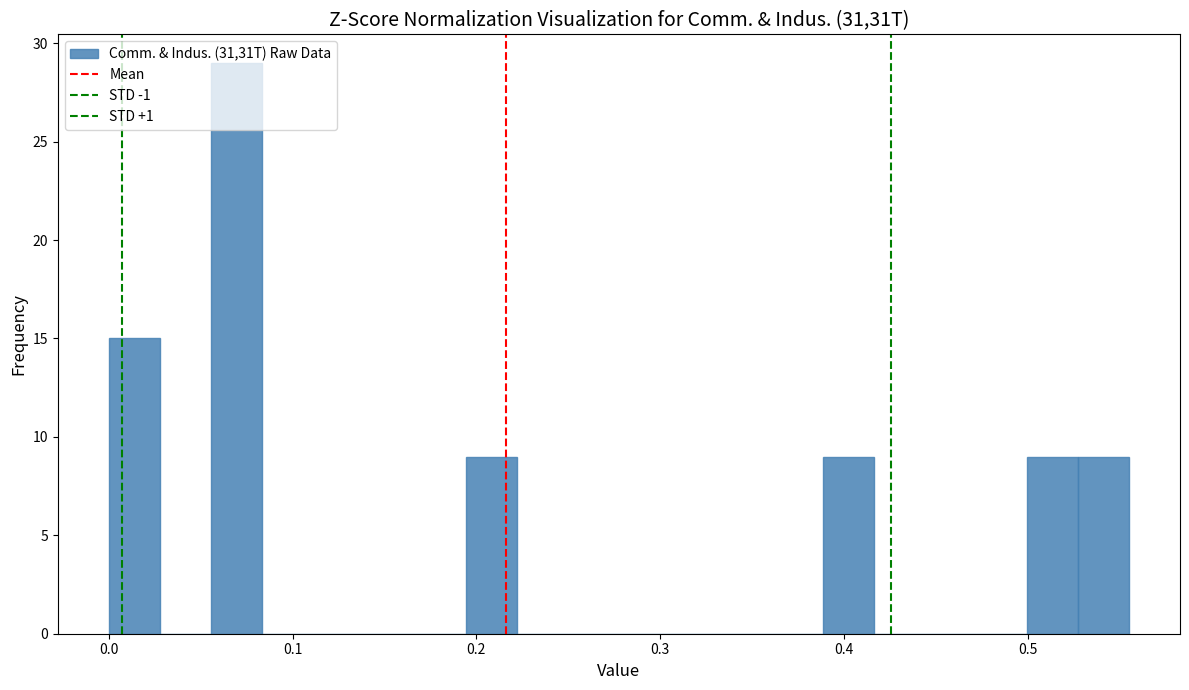

Read against the x-axis, roughly where is the centre of the tallest bar?

0.07